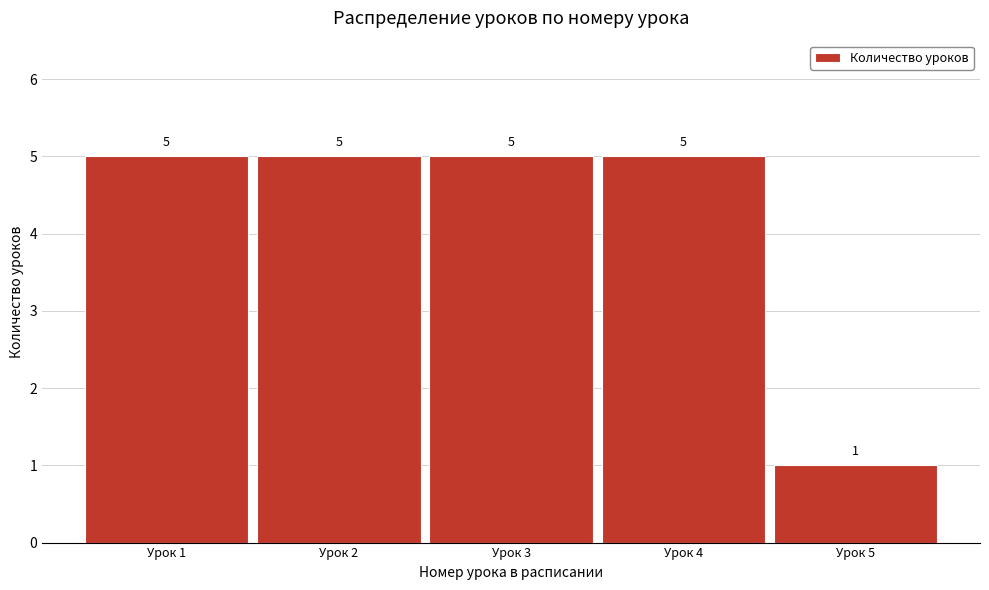

Reading left to right, transcribe this chart: for each bar, give the range it covers on the x-axis and its height.

0.5 to 1.5: 5
1.5 to 2.5: 5
2.5 to 3.5: 5
3.5 to 4.5: 5
4.5 to 5.5: 1